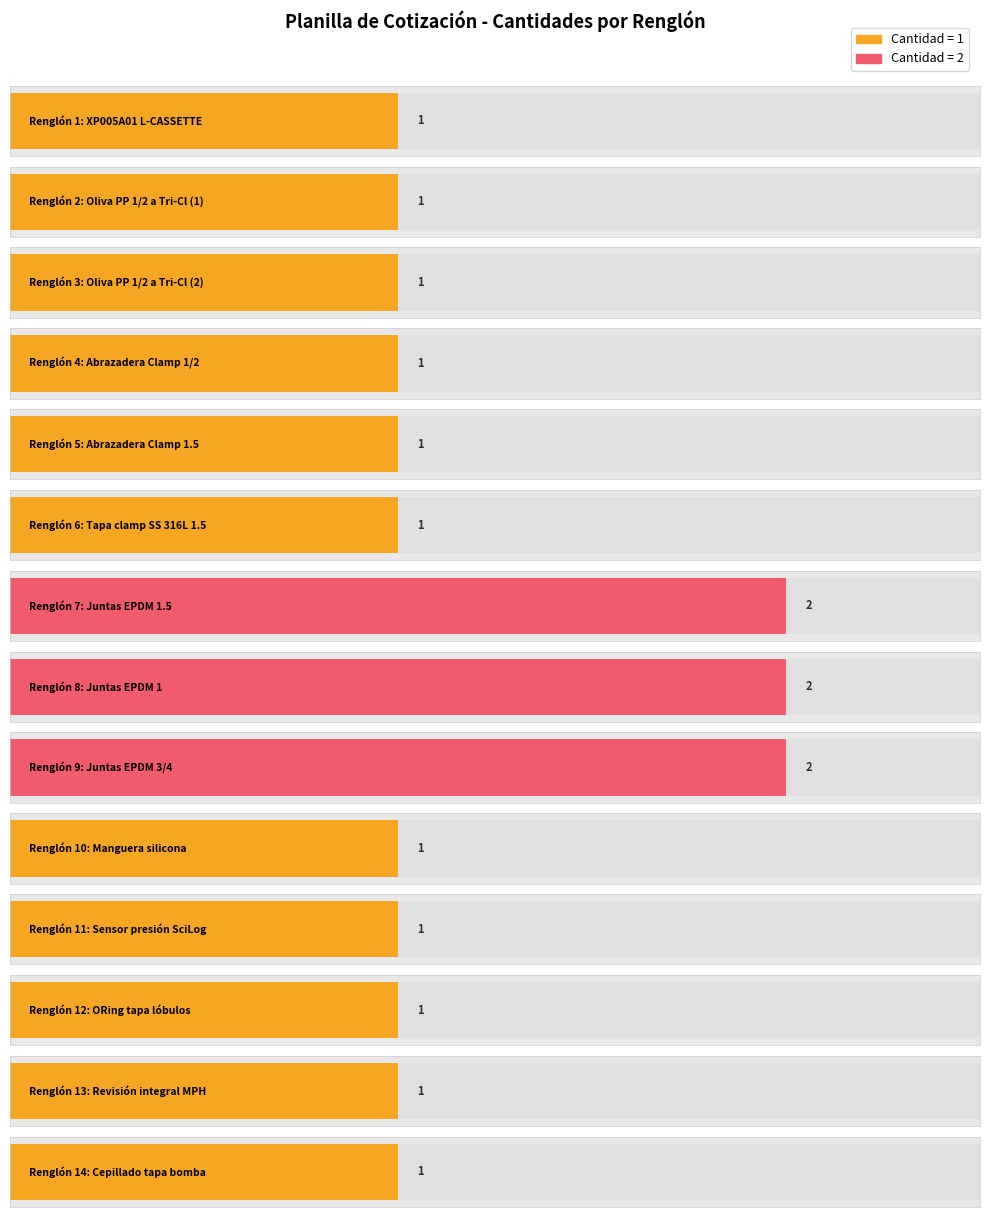

What is the greatest value displayed?

2